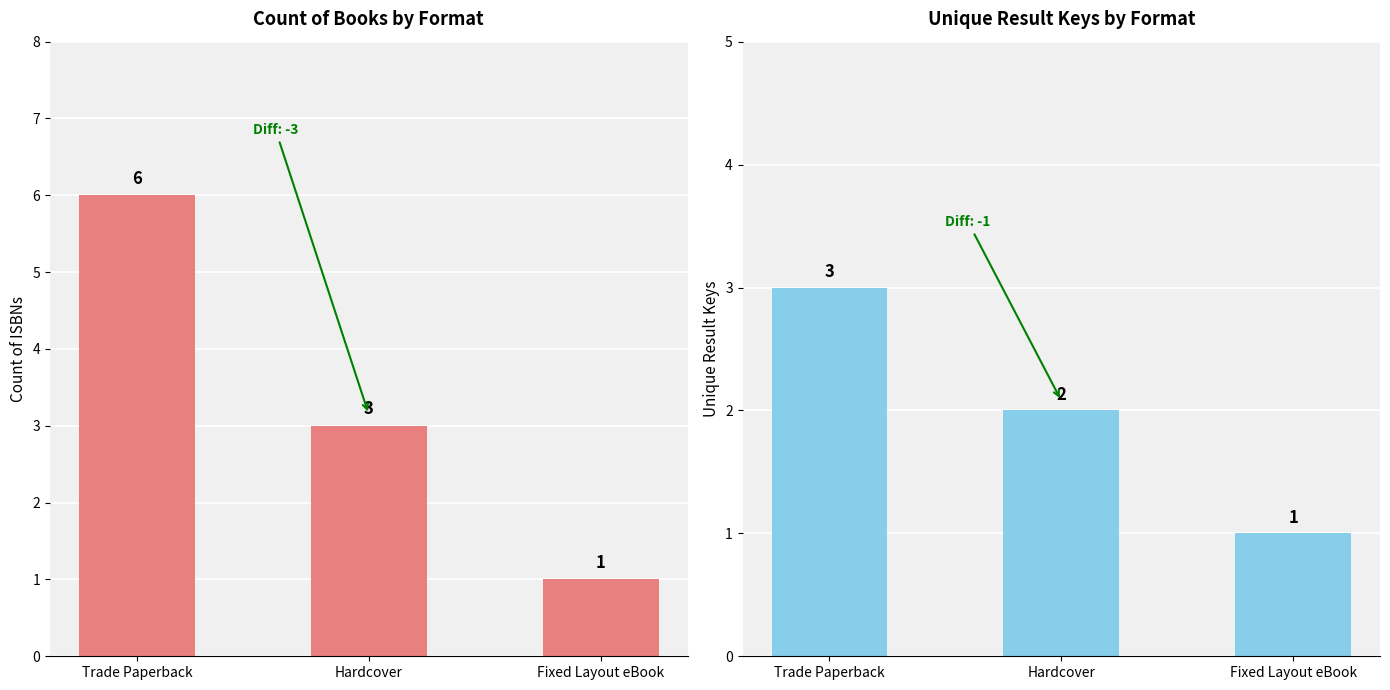

What is the sum of all Count of ISBNs values?

10